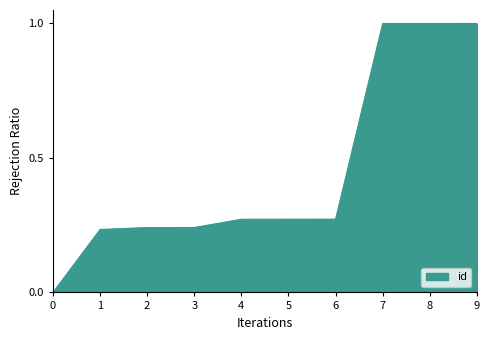

Is it true that the value at 1 is 0.1?

False